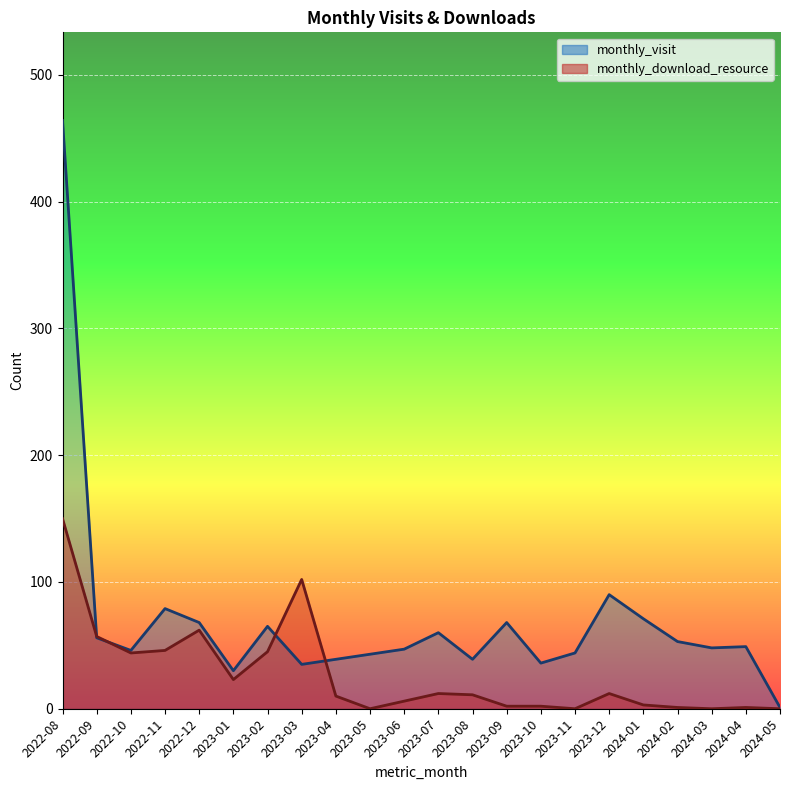

What are all the series names shown in the legend?

monthly_visit, monthly_download_resource